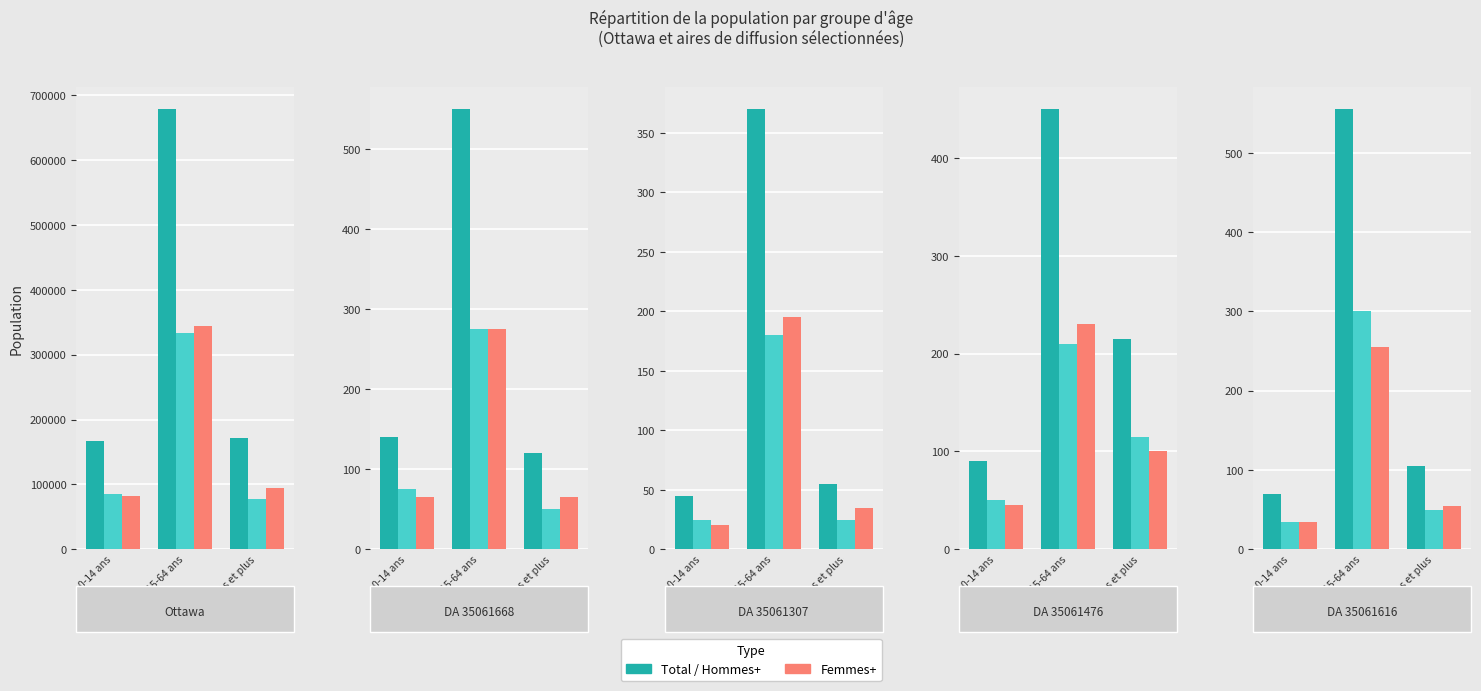

At which label is Femmes+ closest to 145?

65 ans et plus